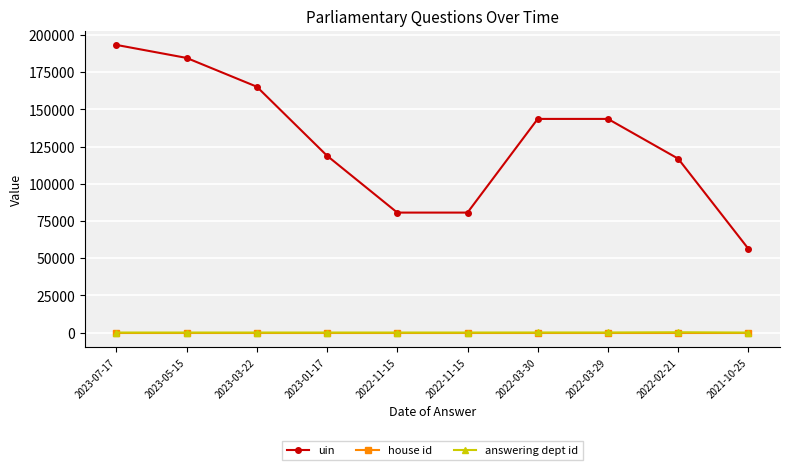

Count the number of data series in this chart.

3